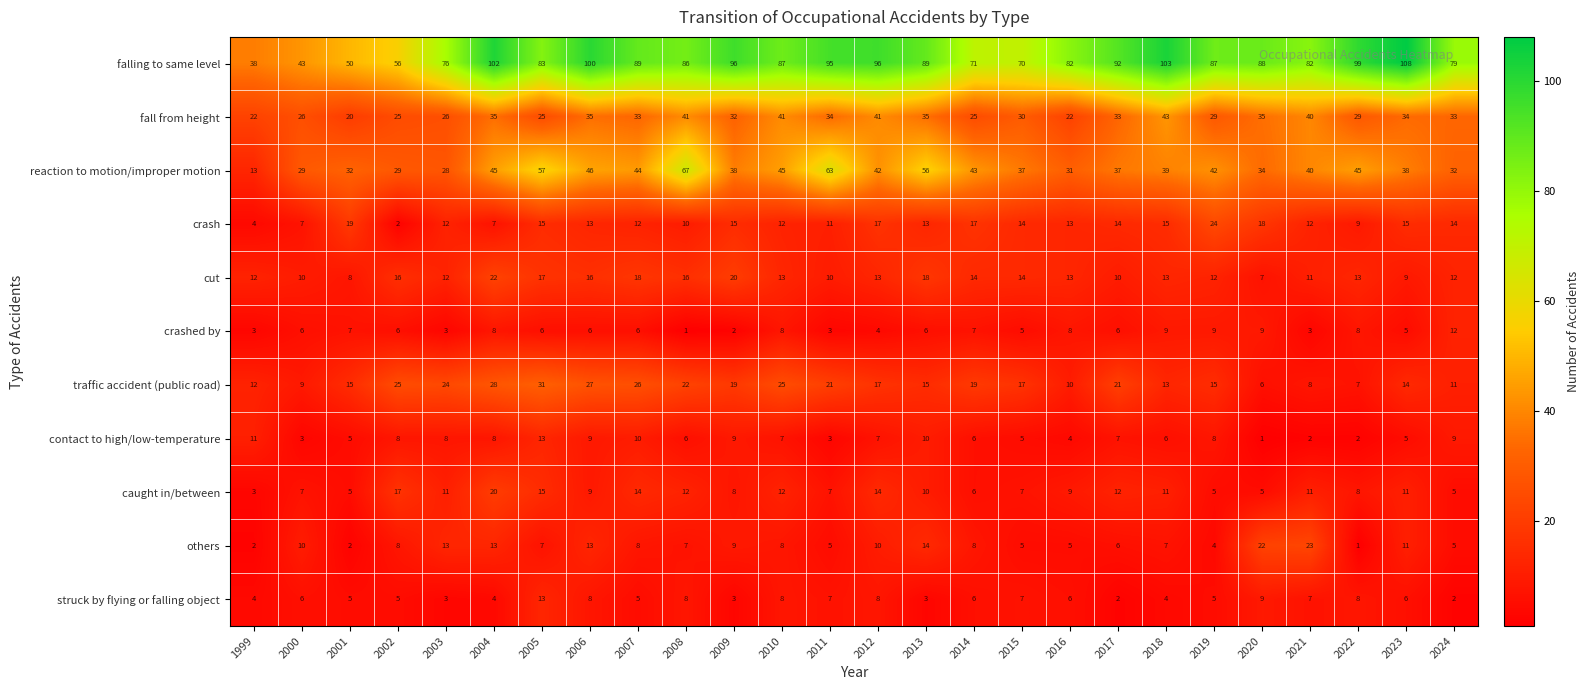

At how many categories does at least one series exceed 34?

26